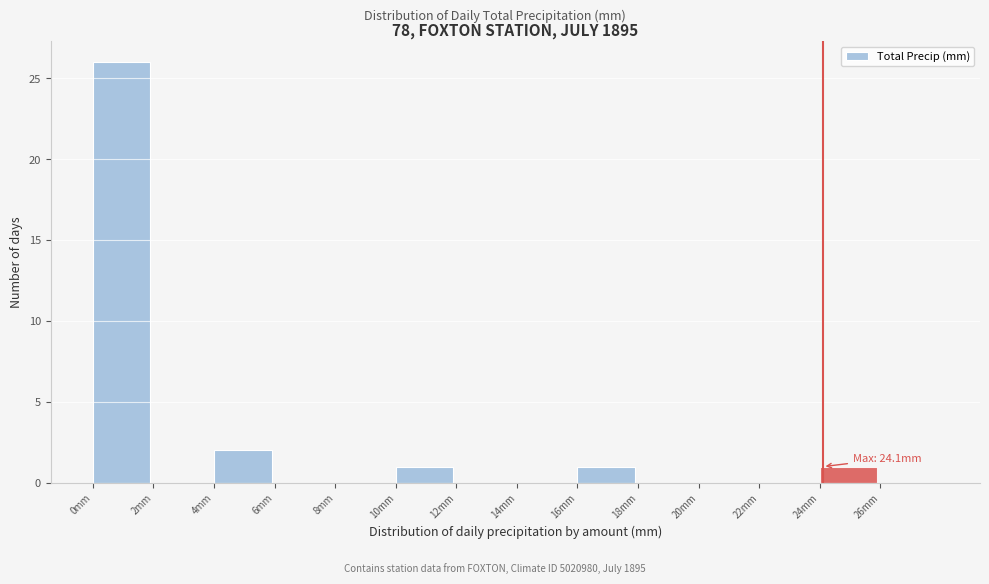

Over which range of the x-axis is the bar tallest?

0 to 2